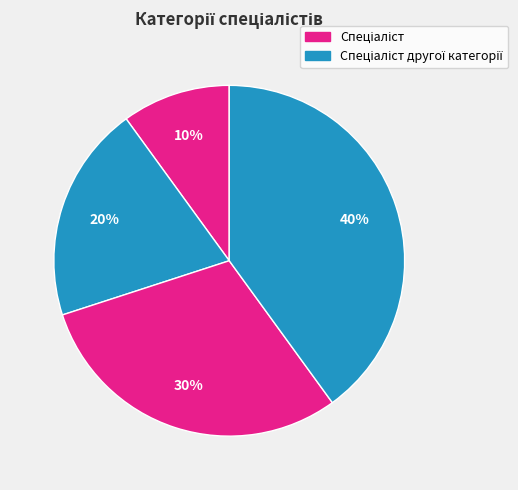

How many segments does this pie chart have?

4